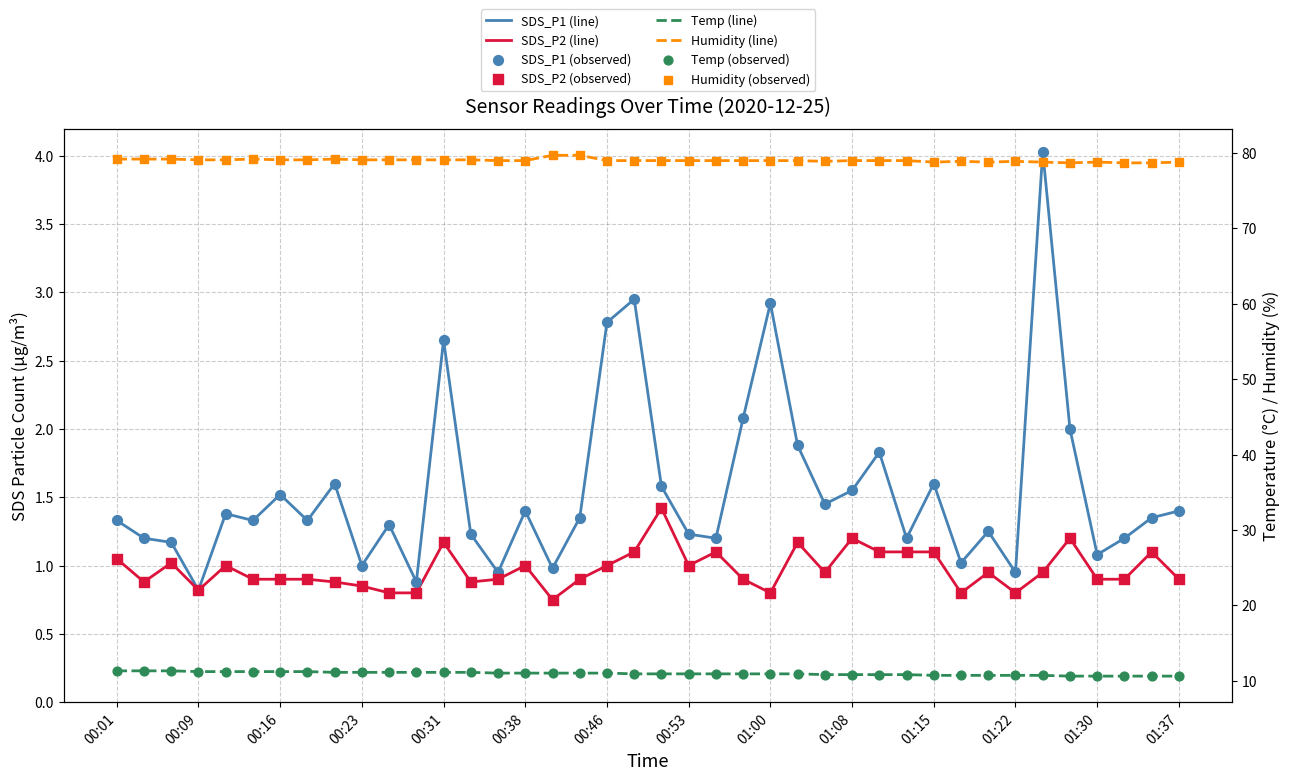

Which series has the largest Y range (max minus min)?

SDS_P1